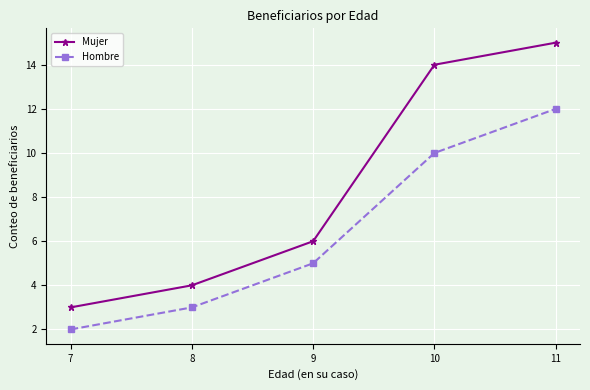

How many values in the Mujer series are below 6?

2